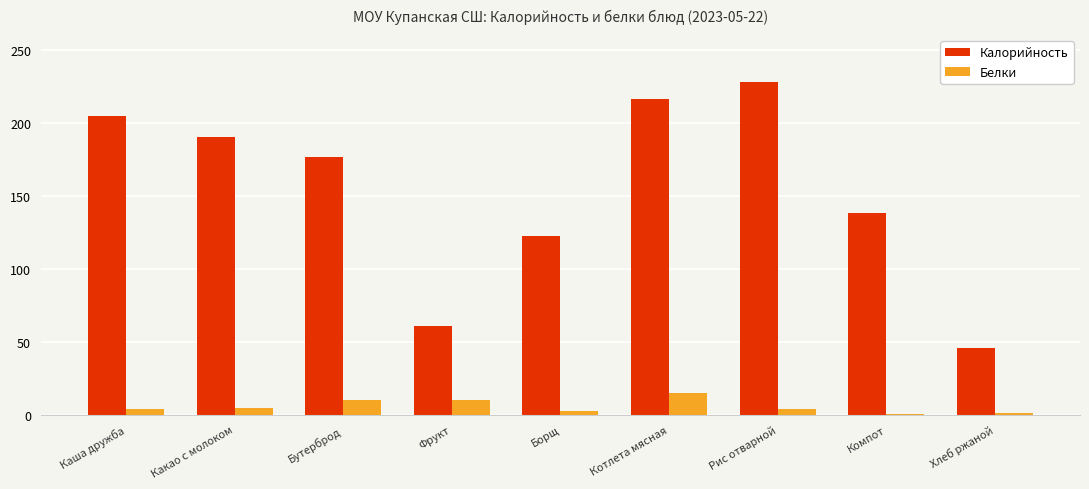

What is the average value of the Калорийность series?

153.6